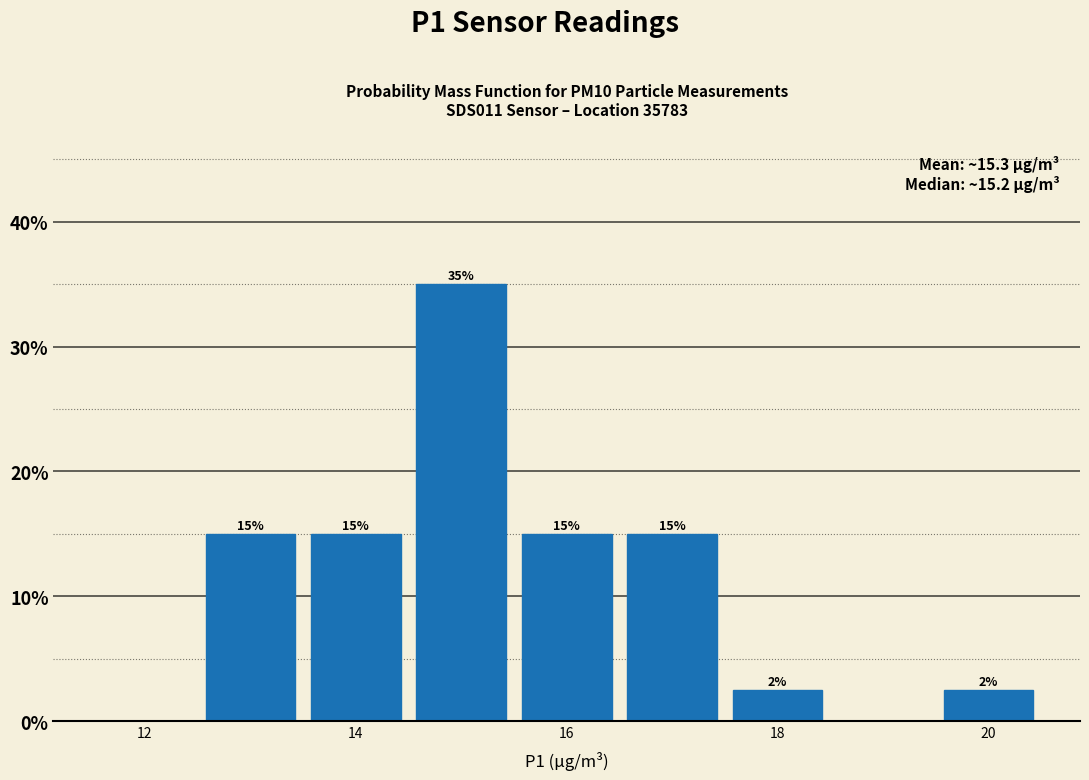

Over which range of the x-axis is the bar tallest?

14.5 to 15.5